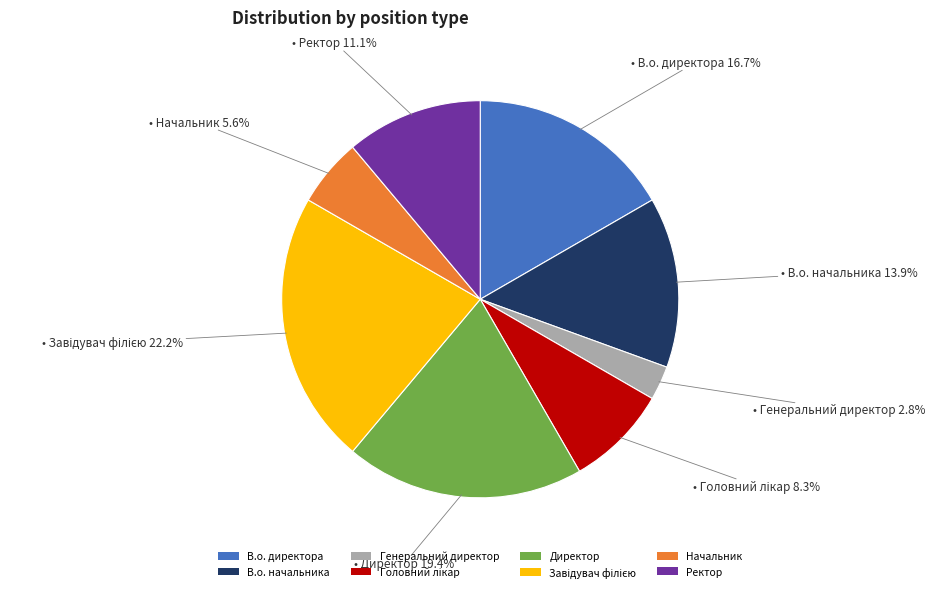

How much of the chart is everything except Директор?

80.6%